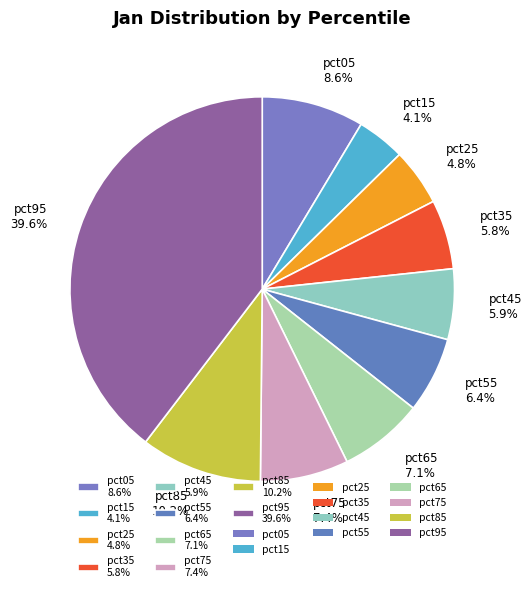

Is it true that pct85 is 10% of the pie?

True